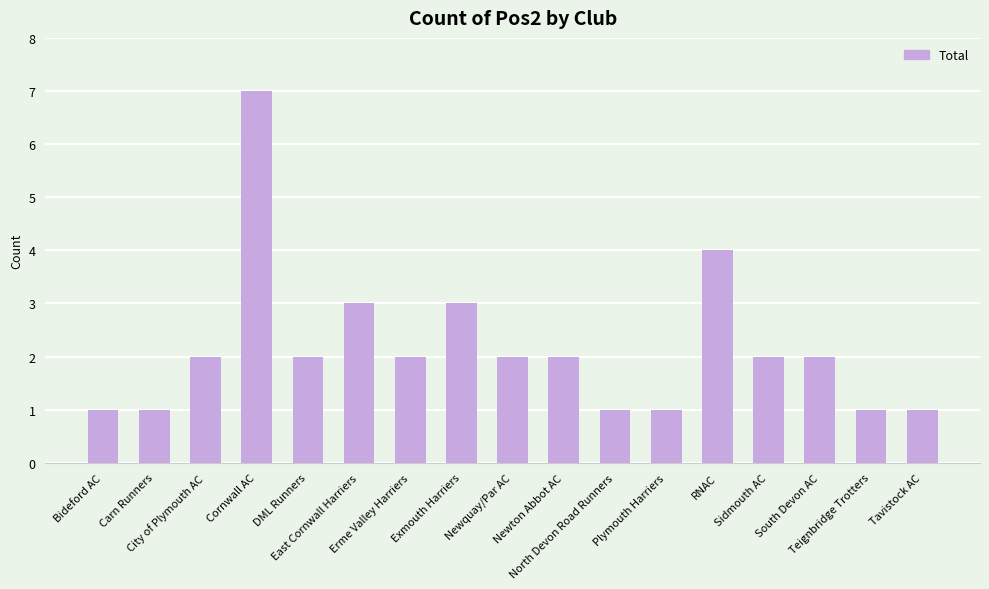

What is the change in value from DML Runners to Plymouth Harriers?

-1